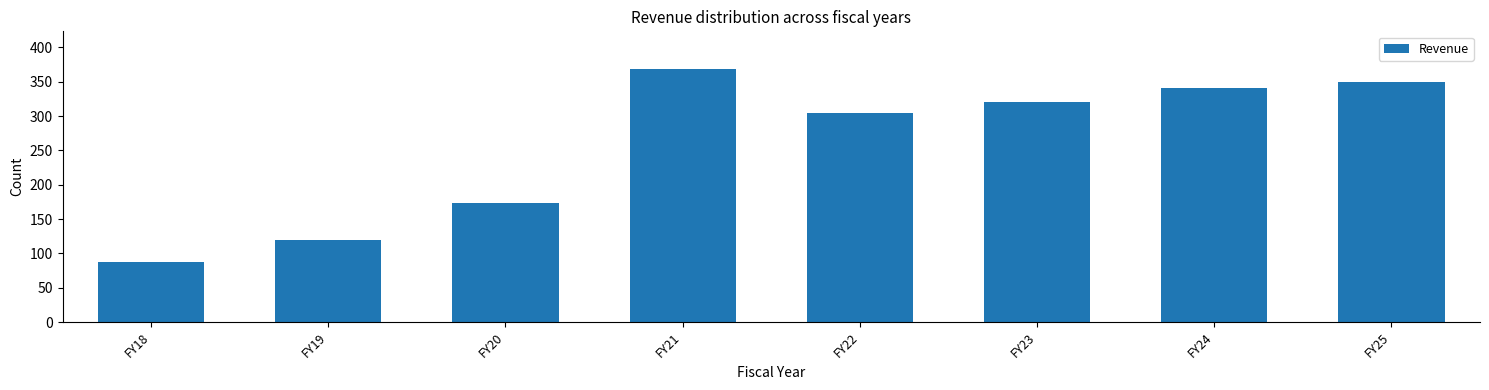

Reading left to right, extract all data points from this chart.

87.9	120.1	173.1	368.2	304.3	320.1	341.1	350.1